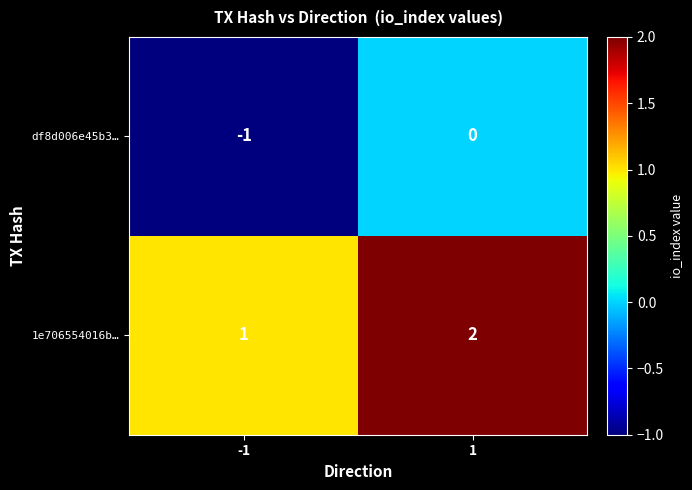

Reading right to left, what are all the values shown in this chart?

df8d006e45b3…: 0	-1
1e706554016b…: 2	1